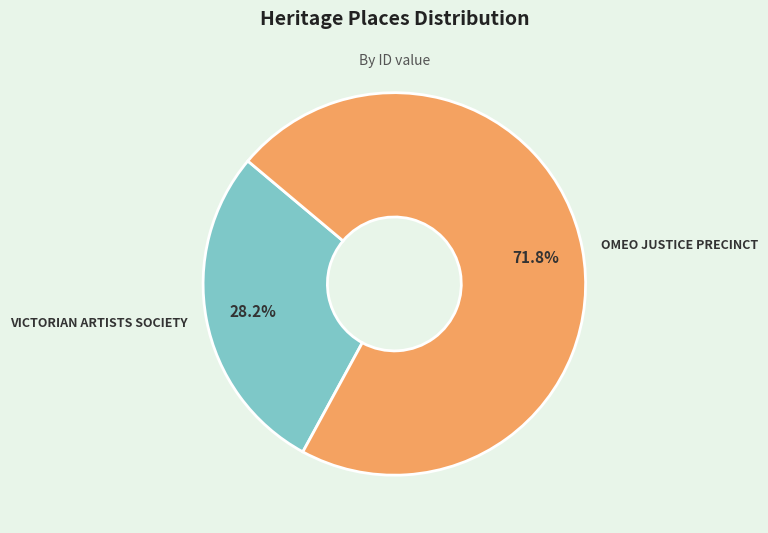

Does VICTORIAN ARTISTS SOCIETY account for over 50% of the chart?

No